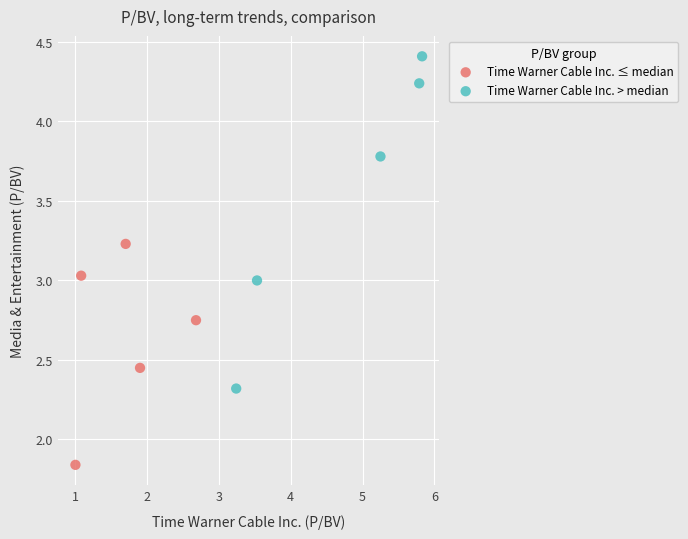

Which series reaches the minimum Y coordinate?

Time Warner Cable Inc. ≤ median